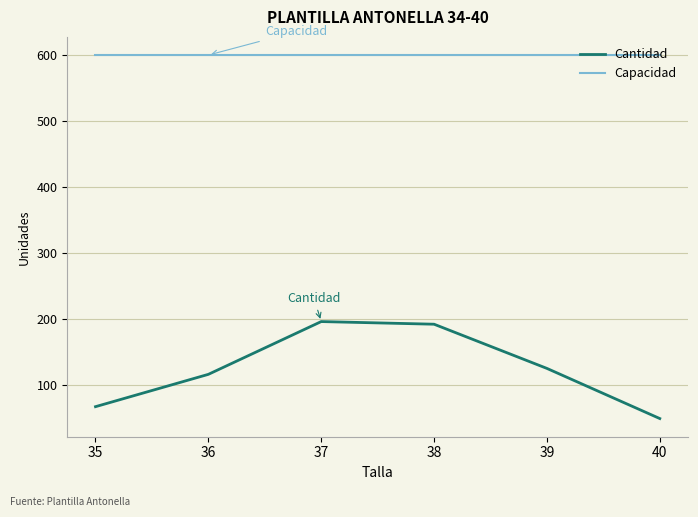

What is the spread (max minus min) of values at 39?

475